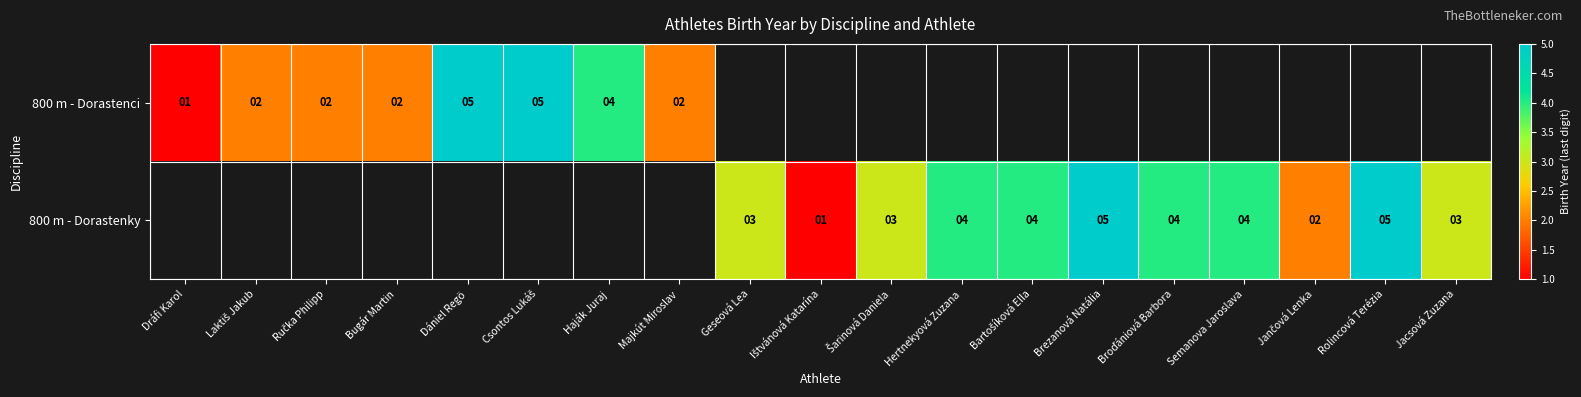

How many data points does each series have?

19